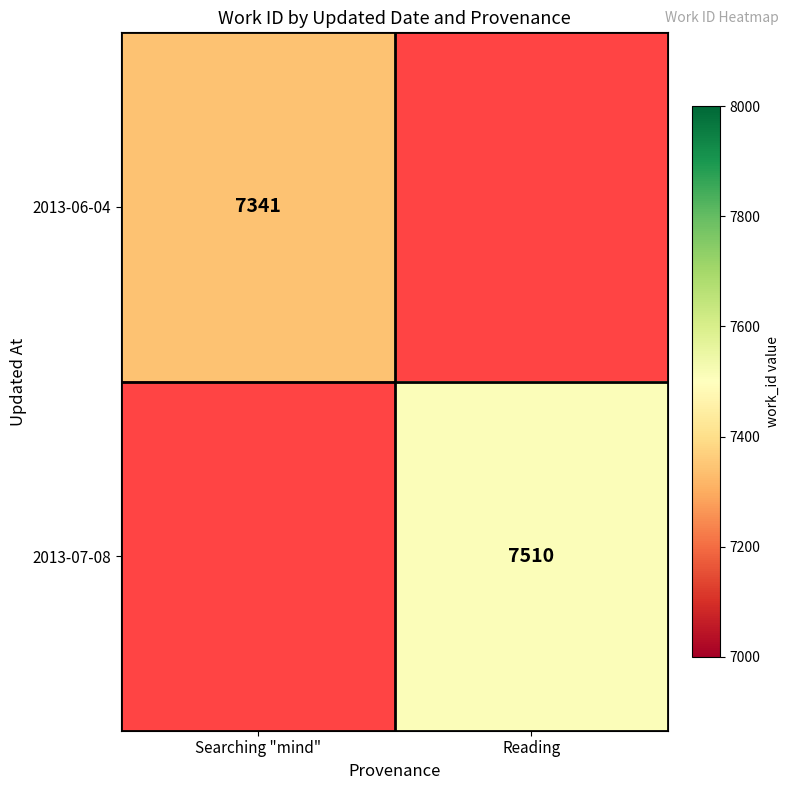

True or false: 2013-07-08 has a value of 7510 at Reading.

True